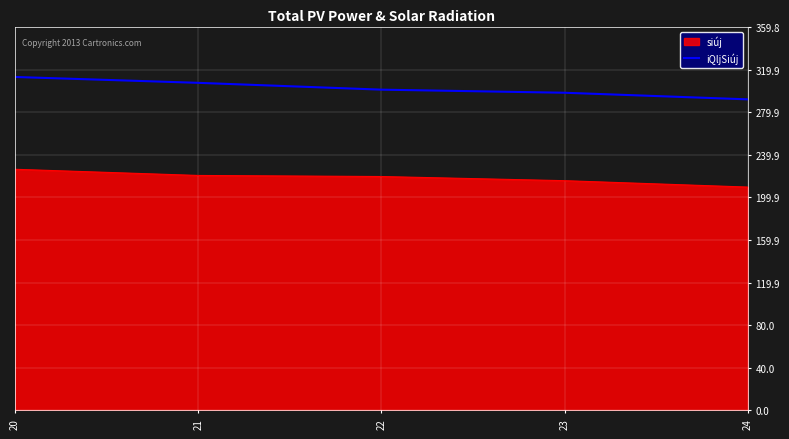

Which series has the largest total across all categories?

iQljSiúj